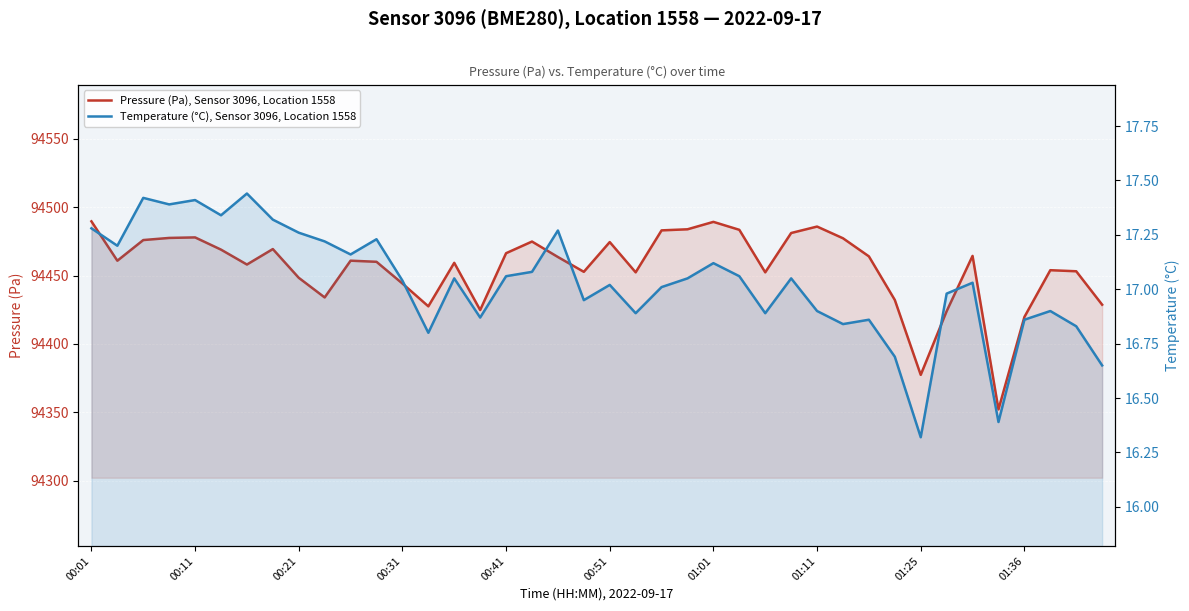

Which category has the lowest value in the Temperature (°C), Sensor 3096, Location 1558 series?

01:25